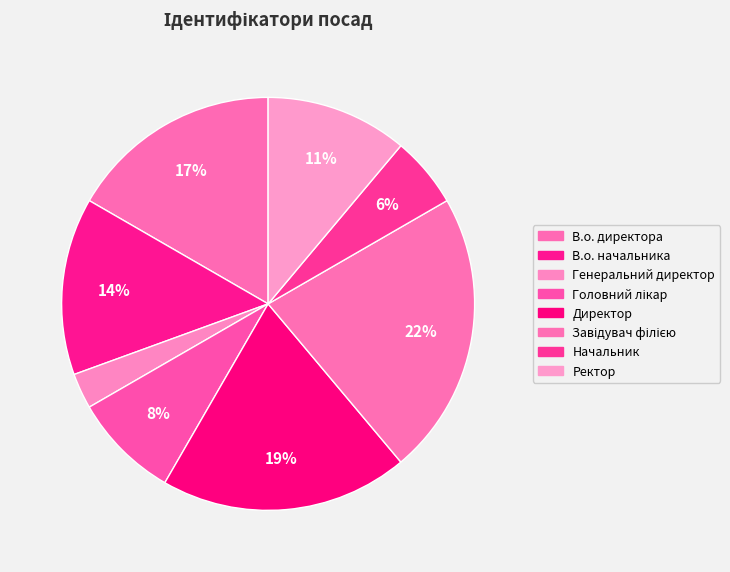

Between Ректор and Завідувач філією, which is larger?

Завідувач філією